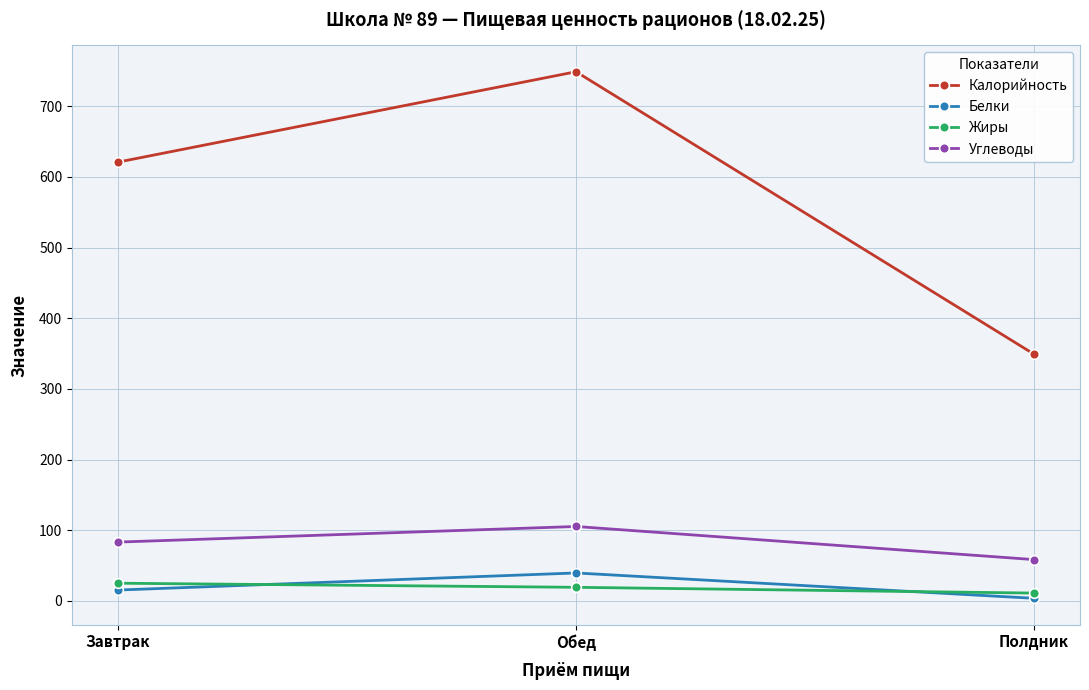

What is the average value of the Белки series?

19.4